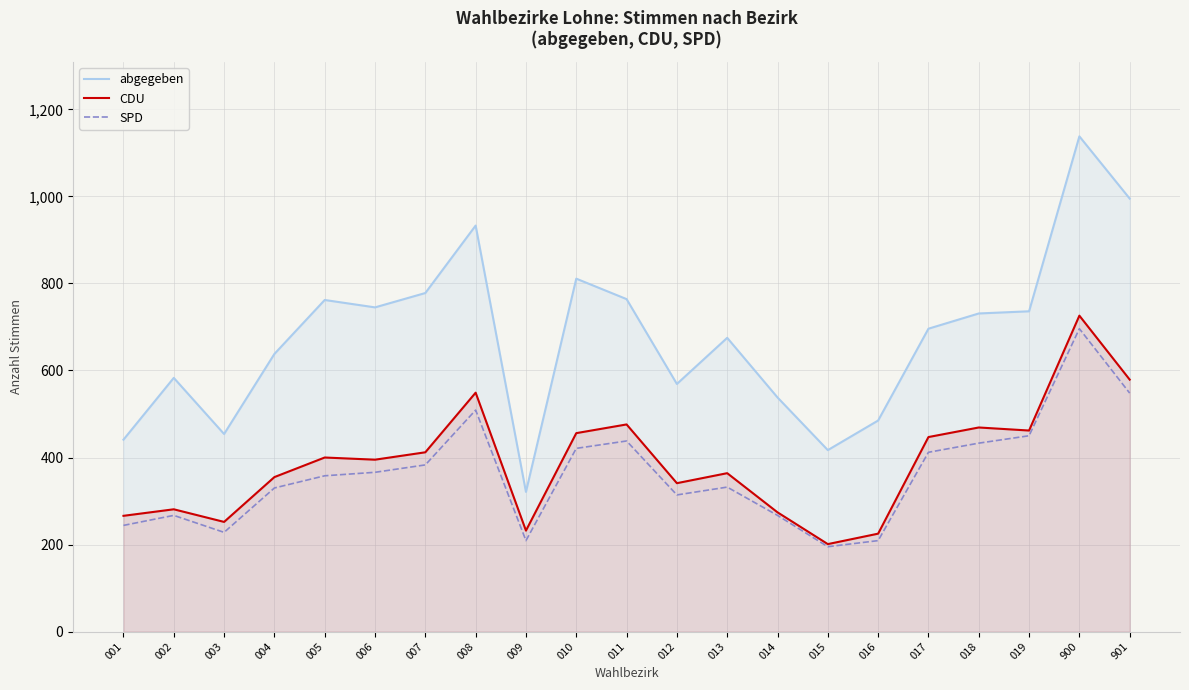

Reading left to right, what are all the values shown in this chart?

abgegeben: 441	583	454	638	762	745	778	933	321	811	764	569	675	538	417	485	696	731	736	1138	995
CDU: 266	281	252	355	400	395	412	549	232	456	476	341	364	274	201	225	447	469	462	726	579
SPD: 244	267	228	330	358	366	383	509	209	421	438	314	332	267	195	209	412	433	450	696	548